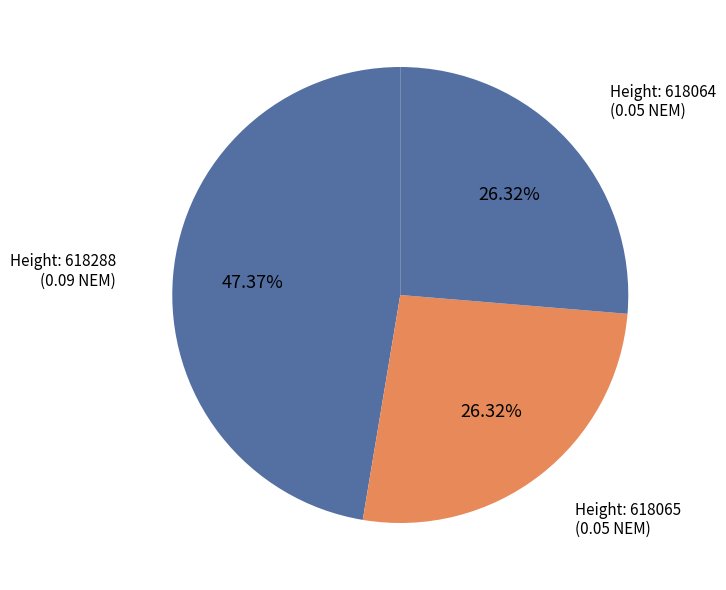

What is the largest slice in the pie chart?

618288